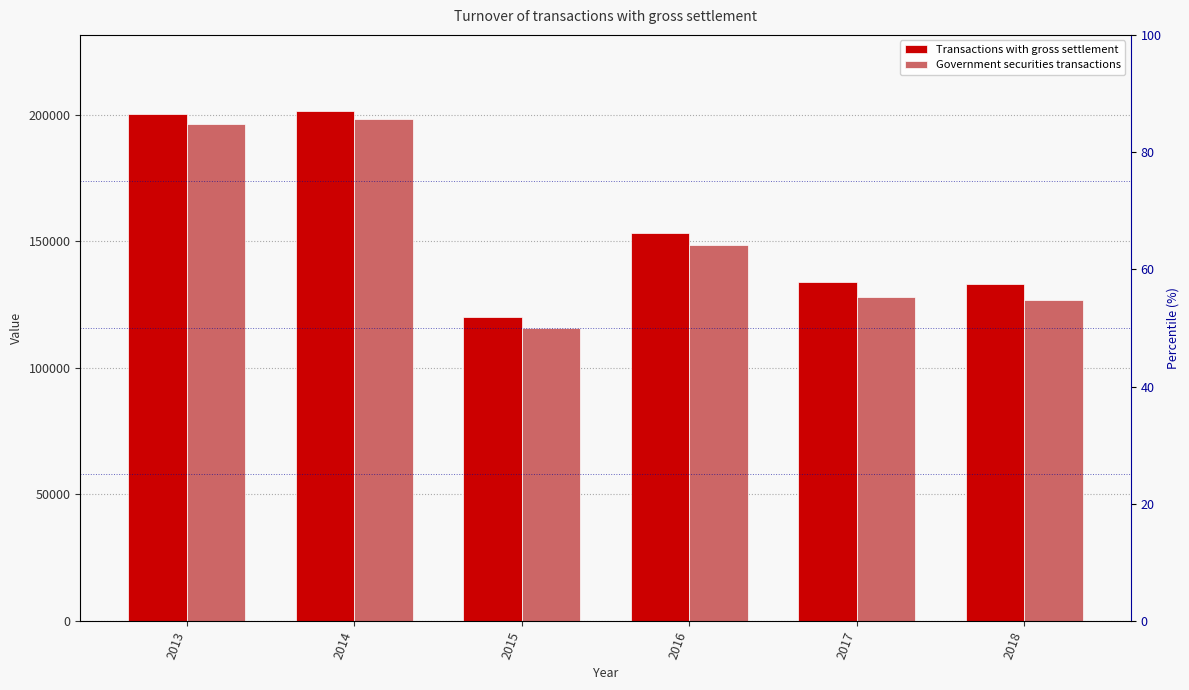

What is the average value of the Transactions with gross settlement series?

156903